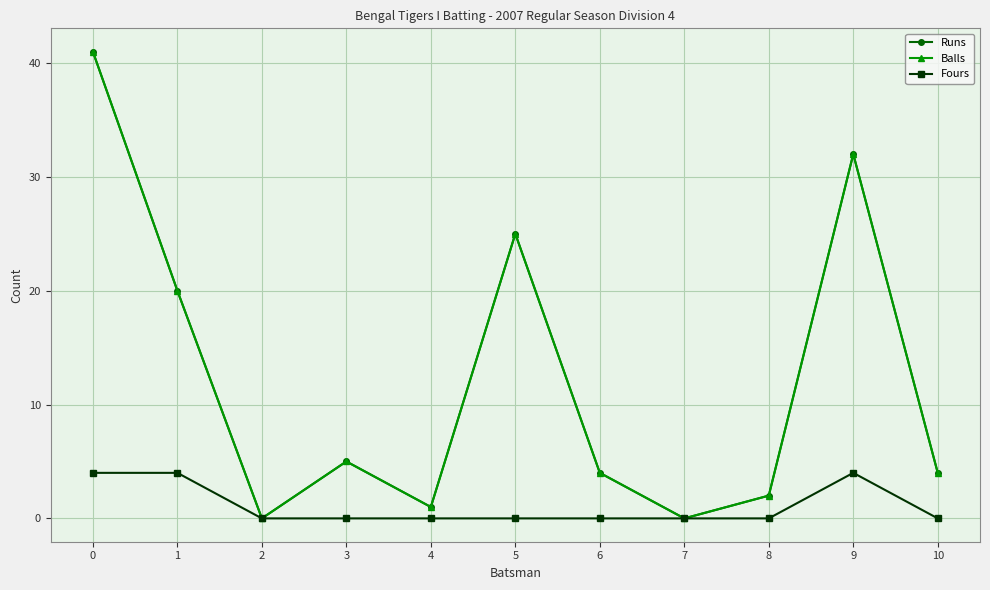

What is the difference between the maximum and minimum values in the Balls series?

41